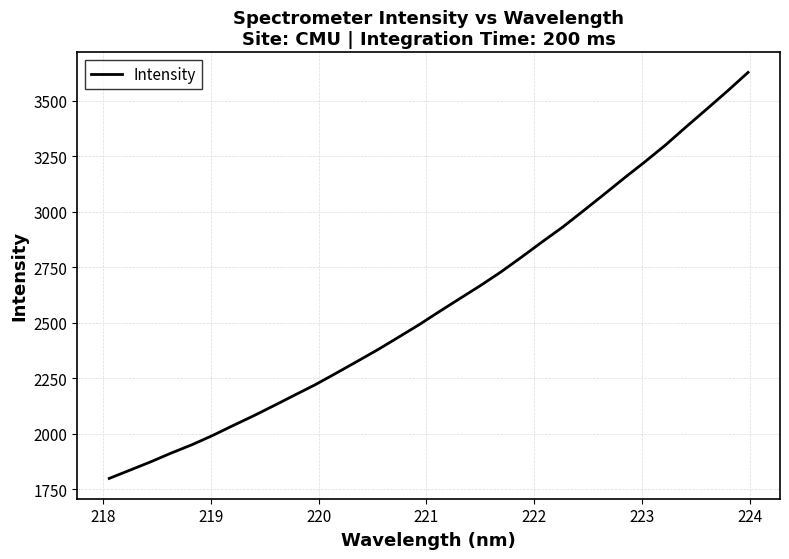

What is the difference between the maximum and minimum values?

1828.4